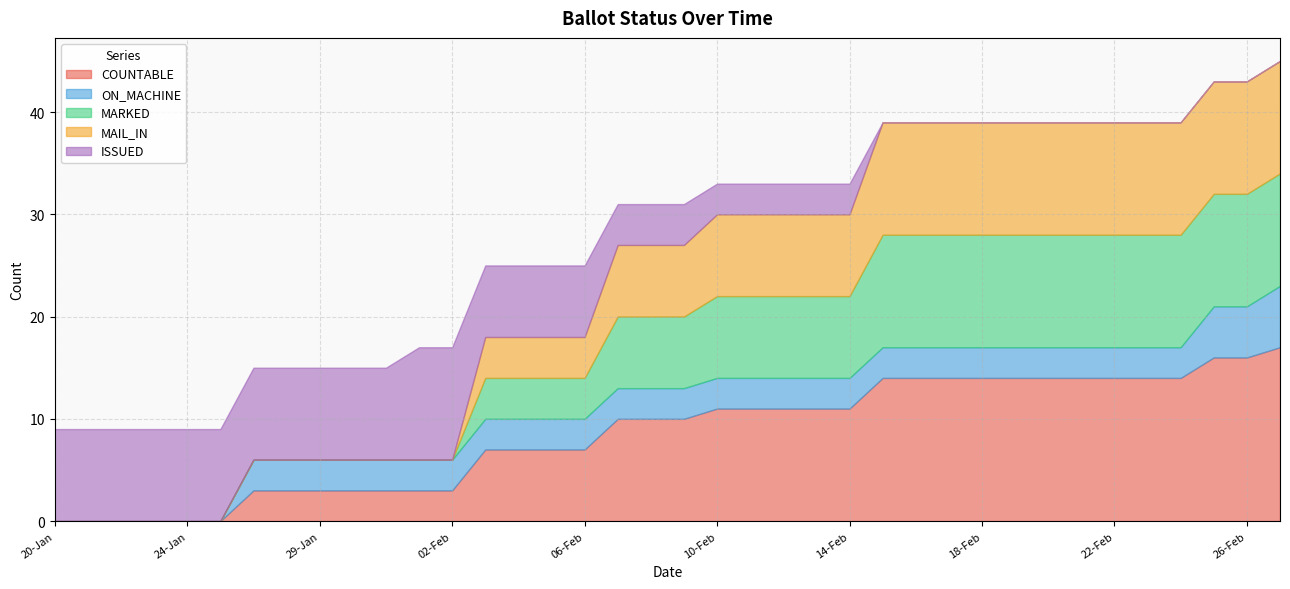

What are all the series names shown in the legend?

COUNTABLE, ON_MACHINE, MARKED, MAIL_IN, ISSUED